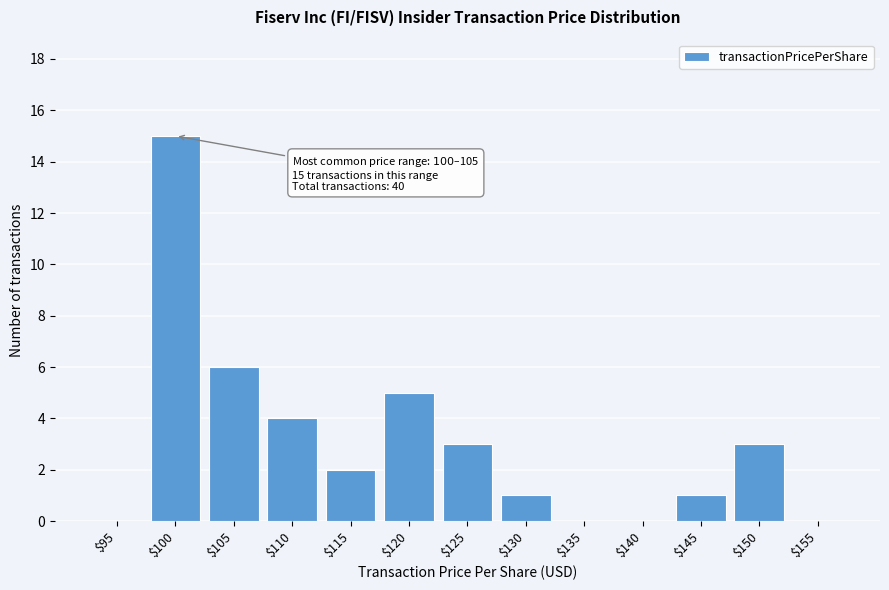

Where is the data nearest to the value 7?

$105